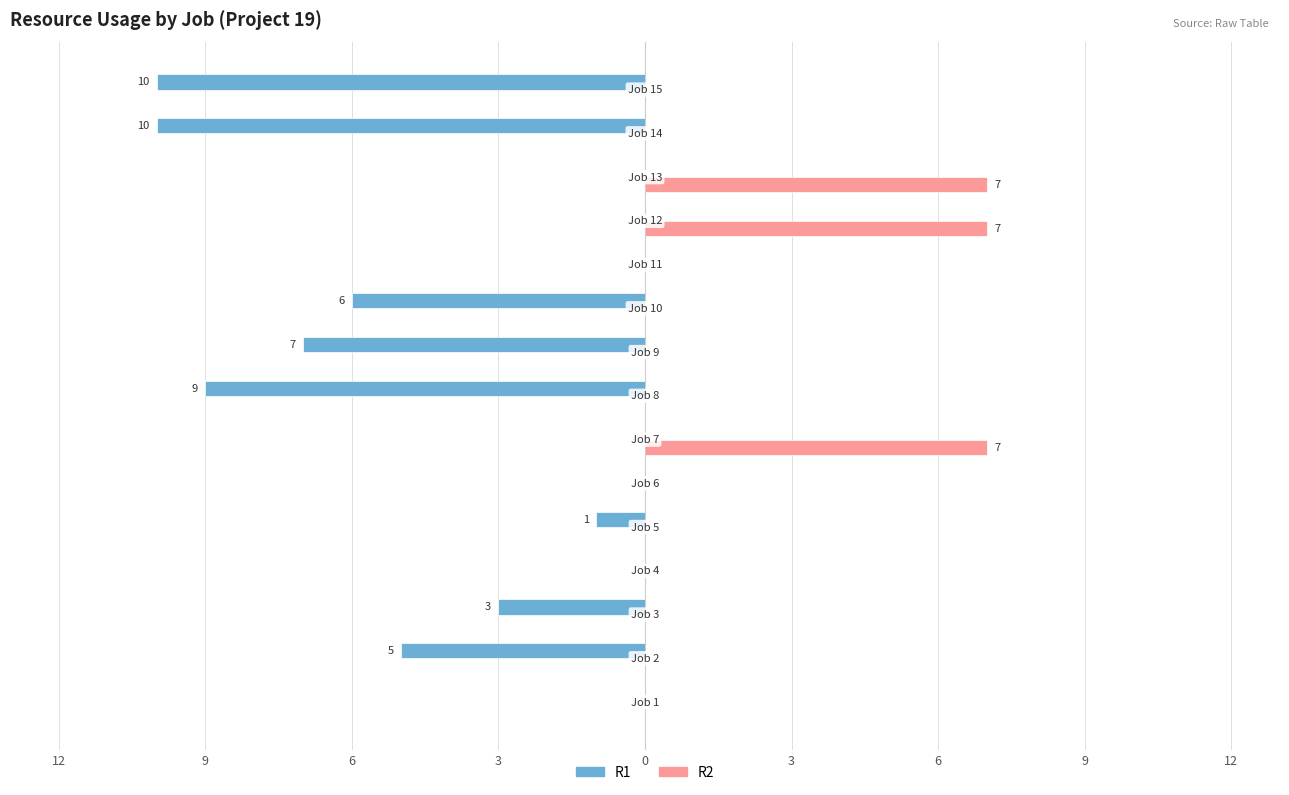

What is the difference between the maximum and minimum values in the R1 series?

10